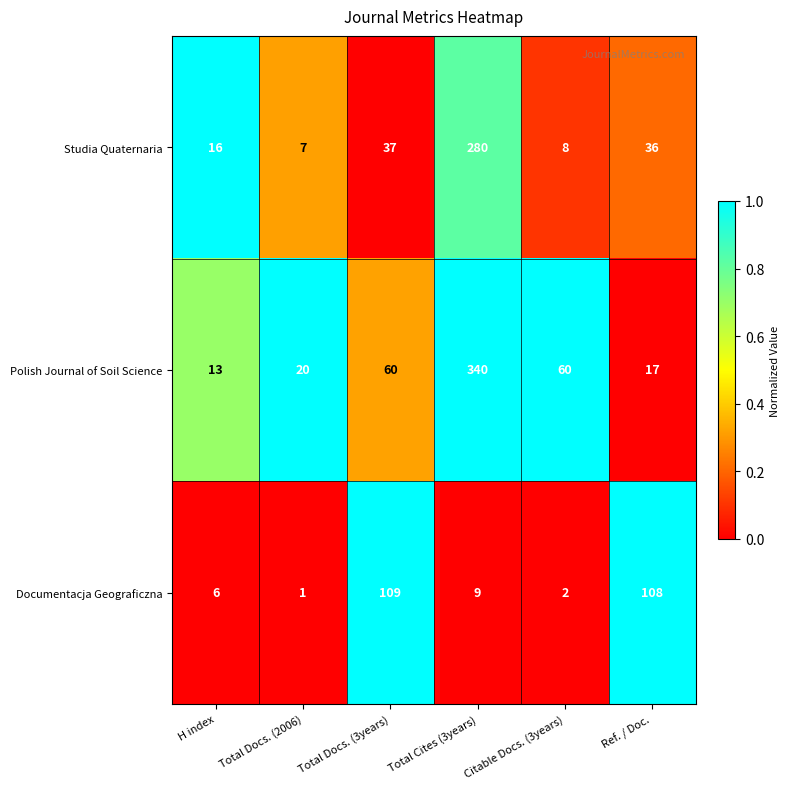

Count the number of categories in the chart.

6